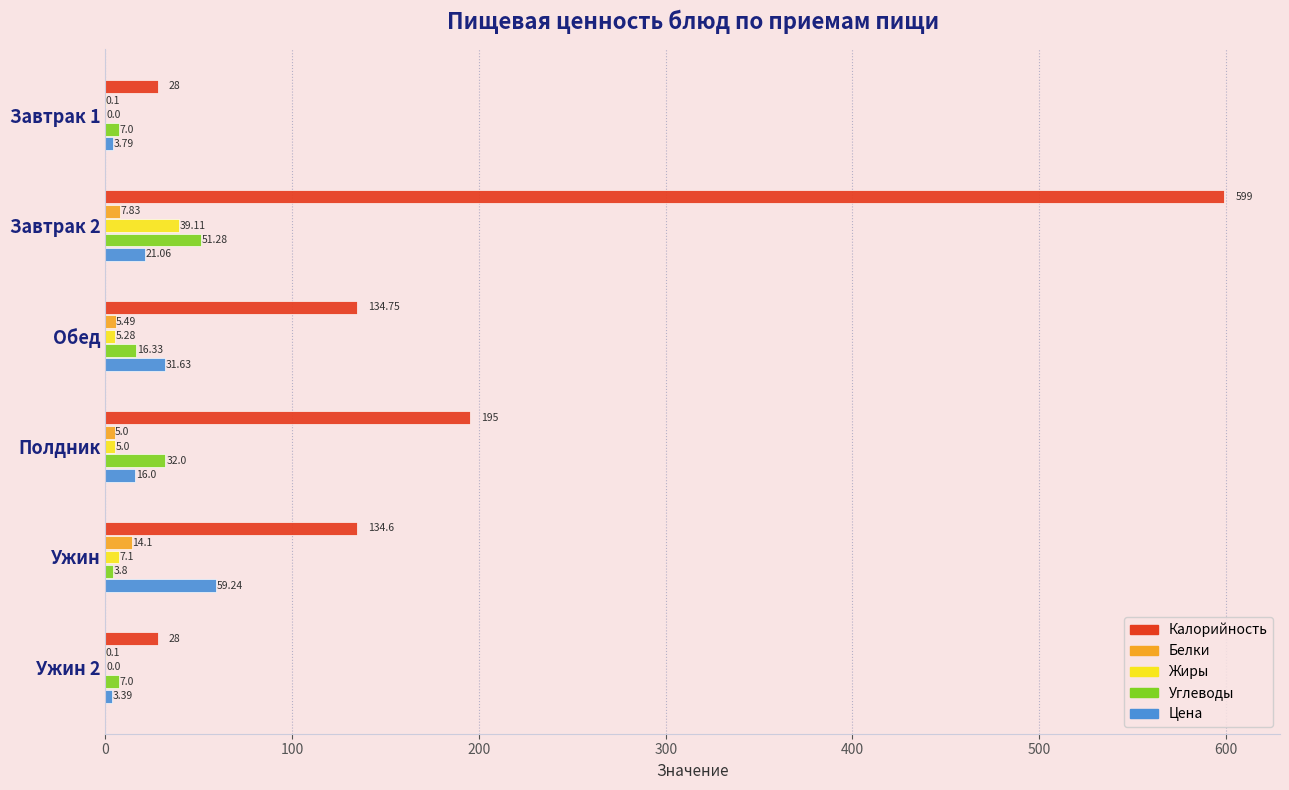

At which label does Цена reach its peak?

Ужин